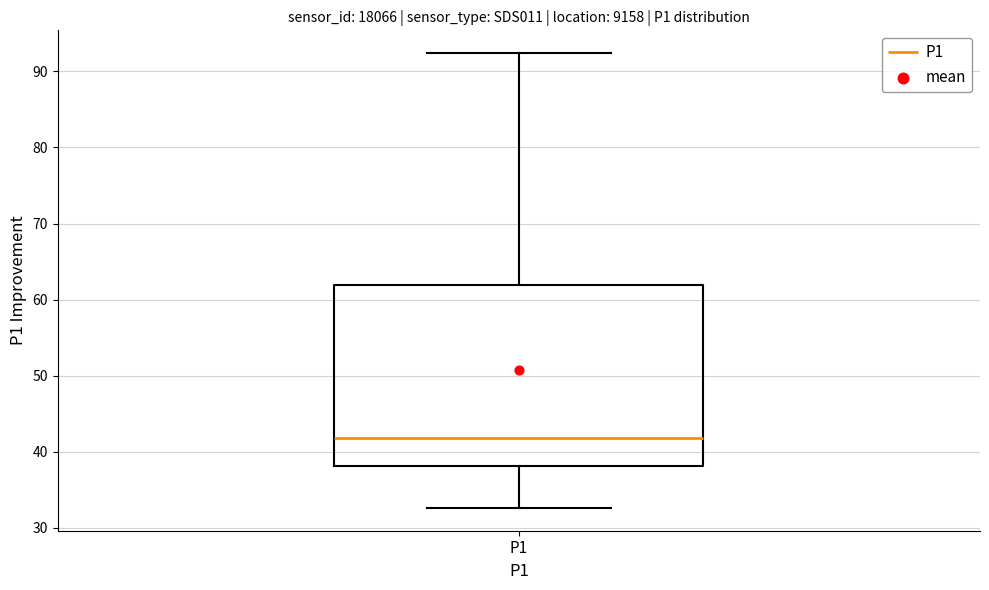

Where is the lower edge of the box for P1 on the y-axis? The values are not printed on the chart, so give them approximately, as read against the axis.

38